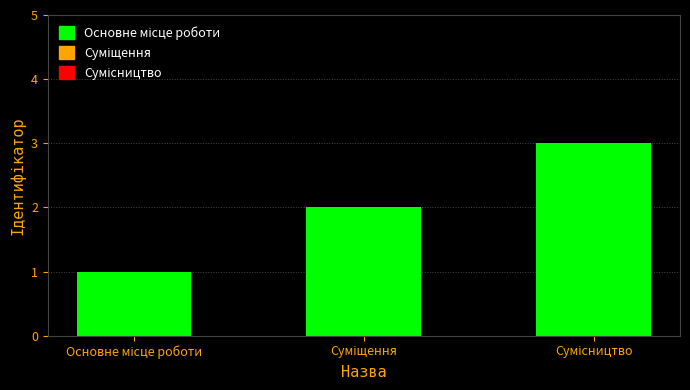

What is the greatest value displayed?

3